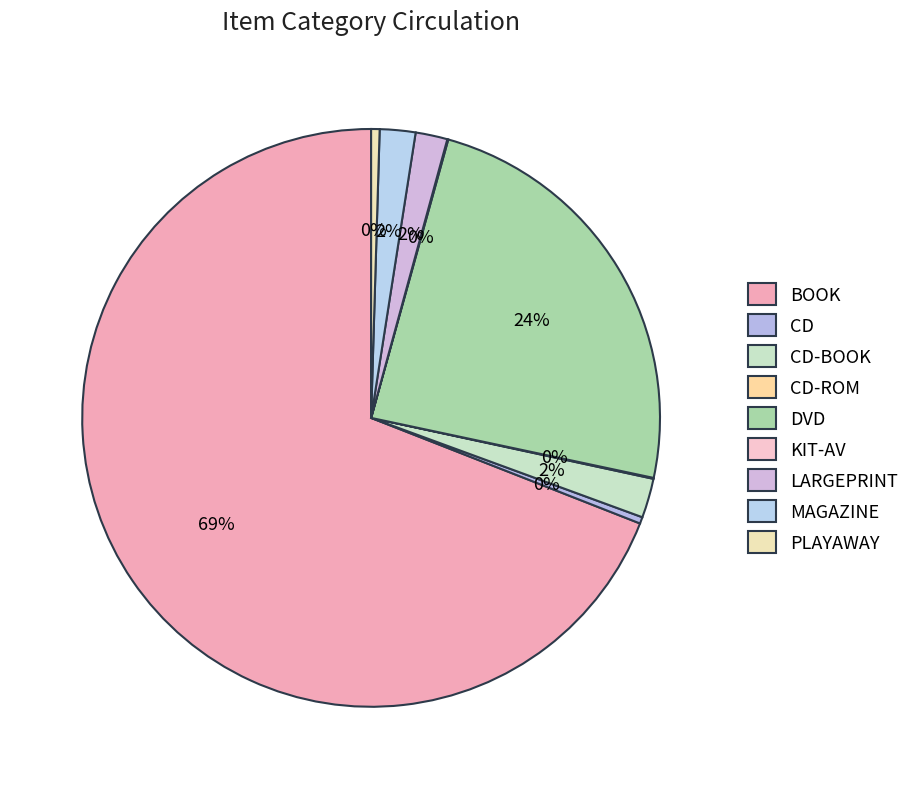

To the nearest percent, what is the difference between the largest and smallest slice percentages?

69%